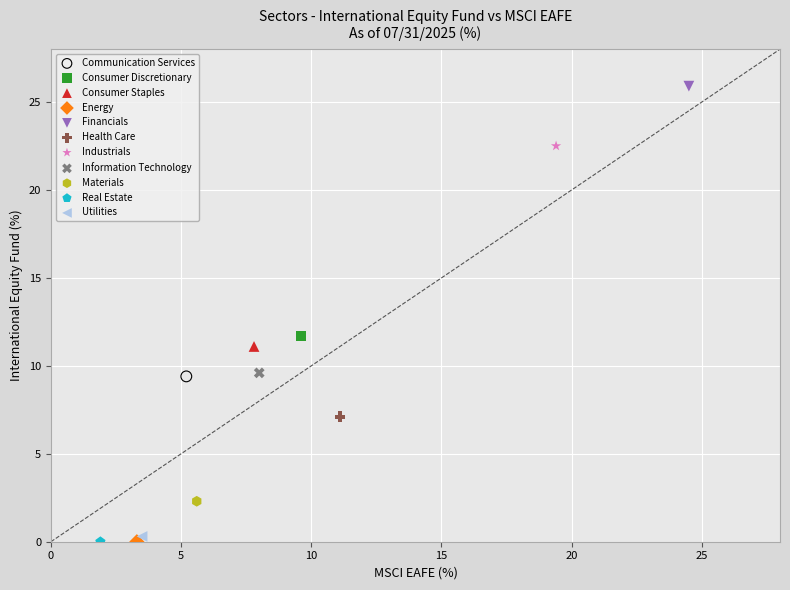

Which series contains the highest Y value?

Financials